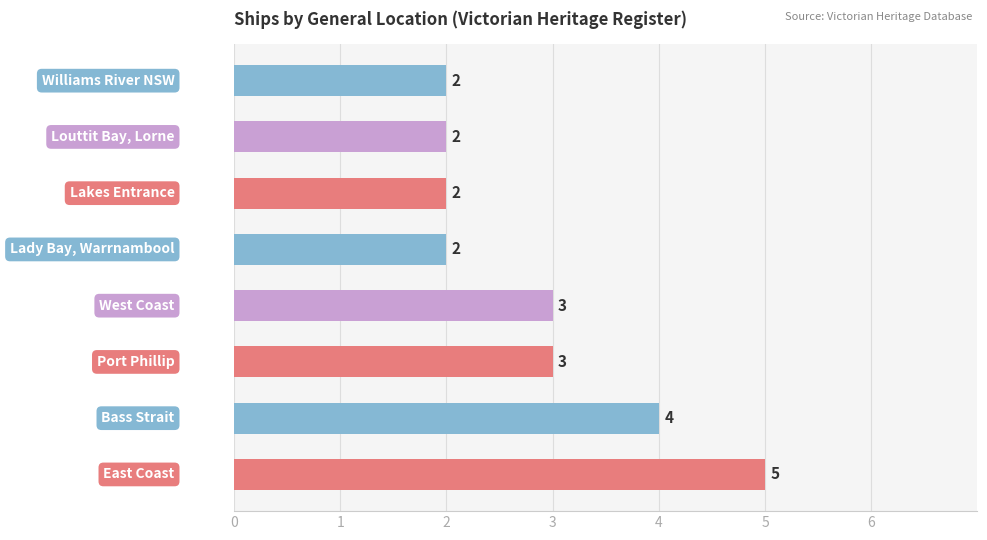

How many categories are shown in the chart?

8